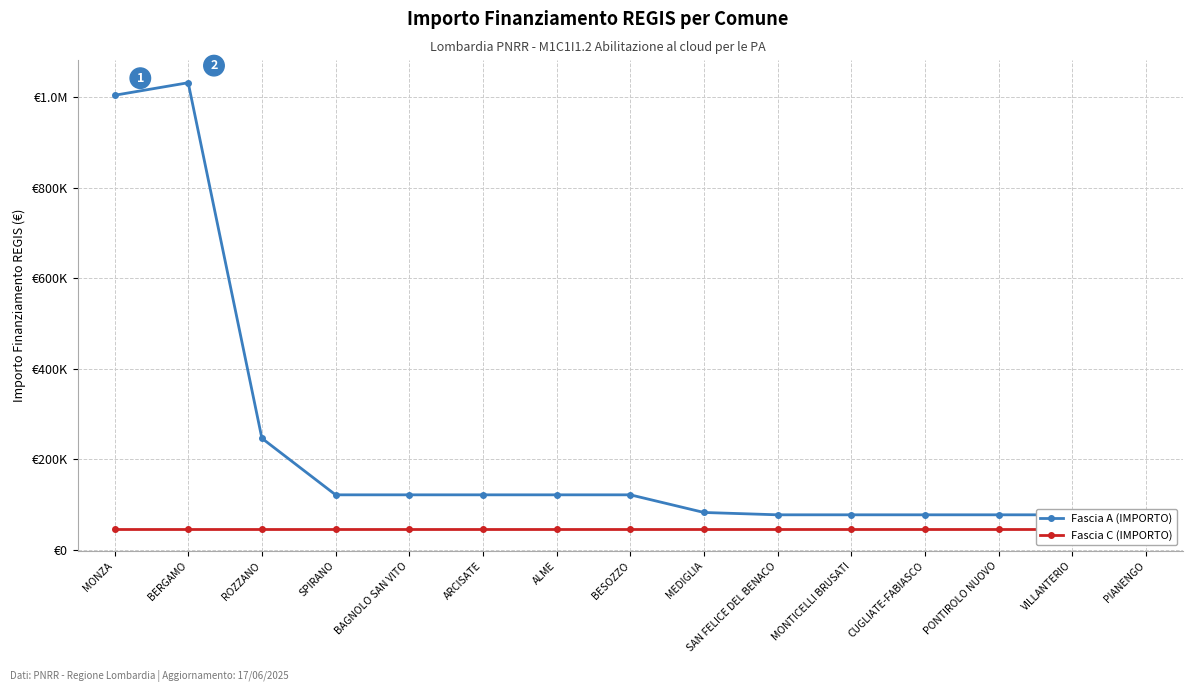

Which has a higher value, VILLANTERIO or PIANENGO?

VILLANTERIO